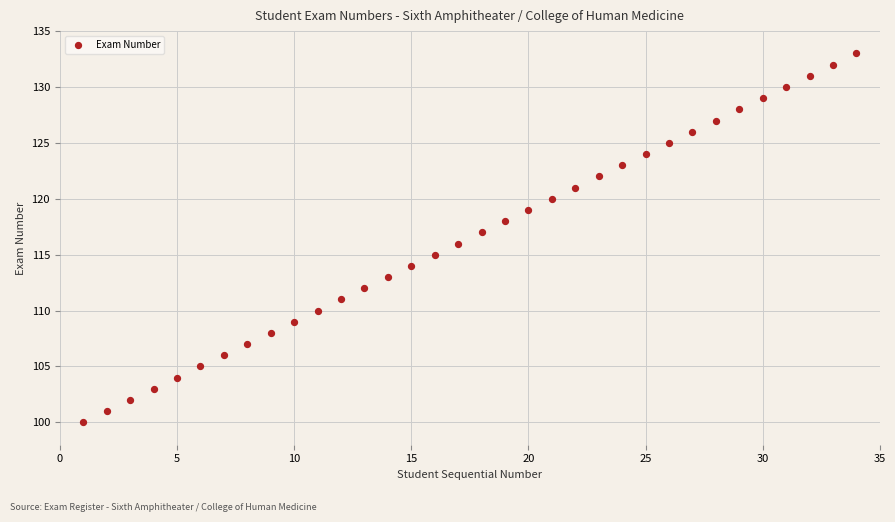

What is the range of X values (max minus min)?

33